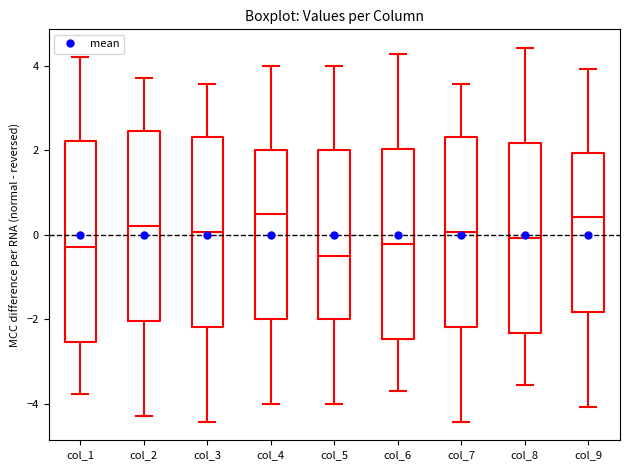

Reading left to right, transcribe this box plot: for each box, give where its median line is, the range the box spans, and where its two whiskers end, as read against the y-axis. The values are not printed on the chart, so give them approximately, as read against the axis.

col_1: median -0.2, box -2.6 to 2.2, whiskers -3.8 to 4.2
col_2: median 0.2, box -2.0 to 2.4, whiskers -4.2 to 3.8
col_3: median 0.0, box -2.2 to 2.4, whiskers -4.4 to 3.6
col_4: median 0.6, box -2.0 to 2.0, whiskers -4.0 to 4.0
col_5: median -0.4, box -2.0 to 2.0, whiskers -4.0 to 4.0
col_6: median -0.2, box -2.4 to 2.0, whiskers -3.8 to 4.2
col_7: median 0.0, box -2.2 to 2.4, whiskers -4.4 to 3.6
col_8: median 0.0, box -2.4 to 2.2, whiskers -3.6 to 4.4
col_9: median 0.4, box -1.8 to 2.0, whiskers -4.0 to 4.0